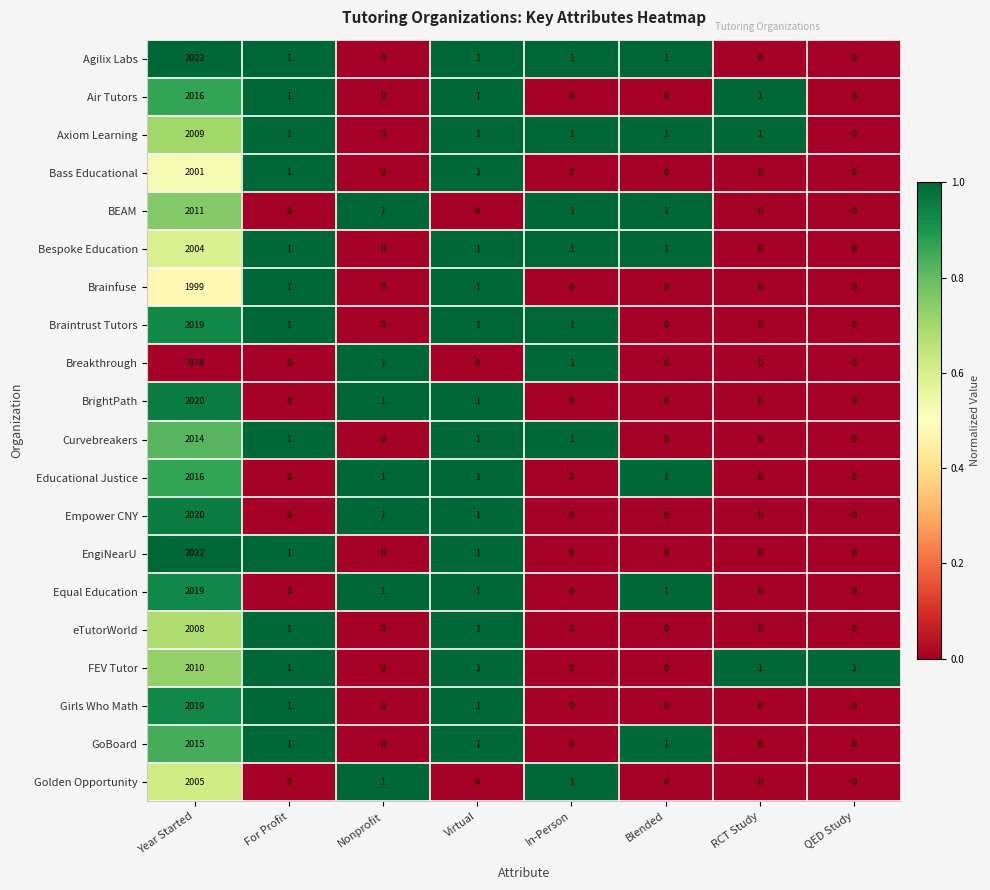

Where does the GoBoard series first go above 1?

Year Started